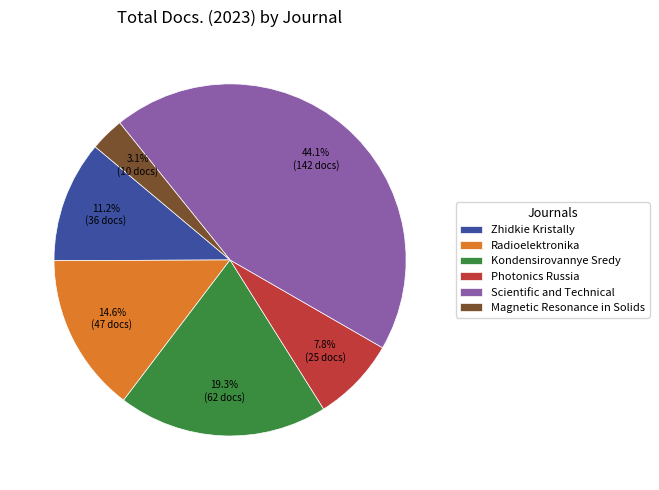

To the nearest percent, what is the difference between the Radioelektronika and Zhidkie Kristally slice percentages?

3%